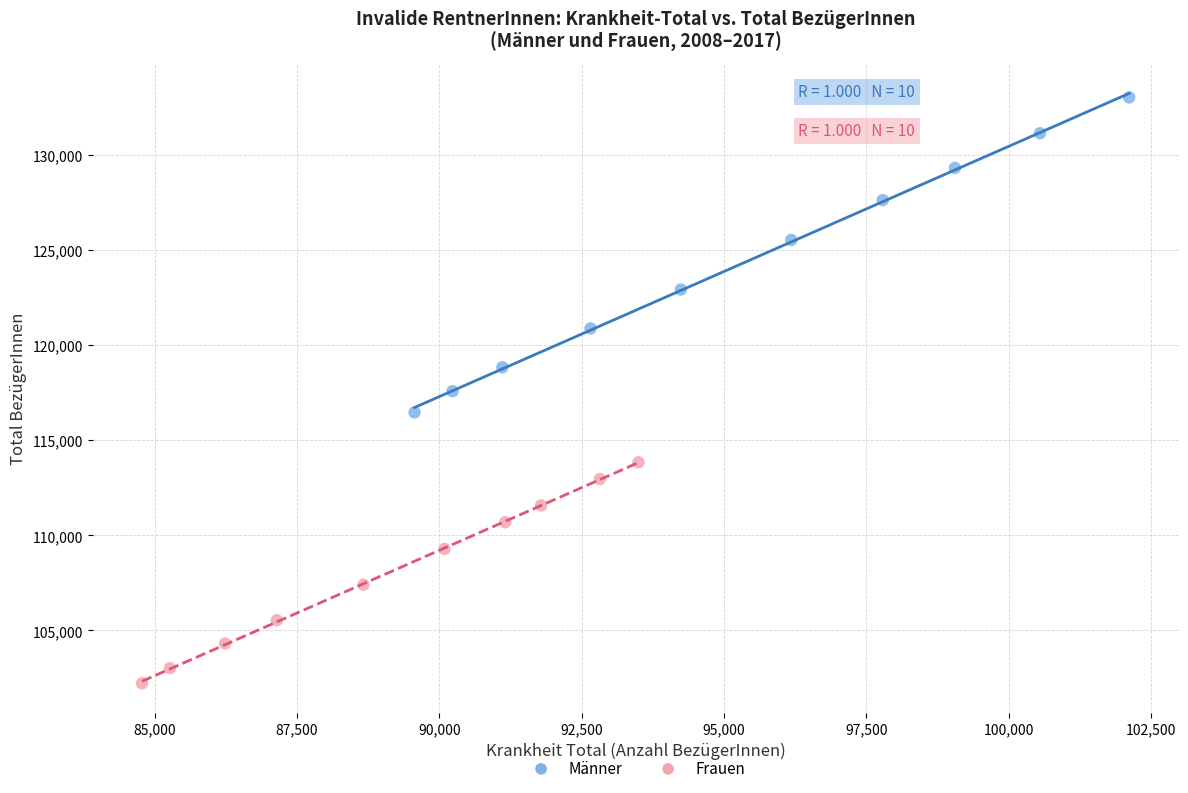

Which series reaches the minimum Y coordinate?

Frauen